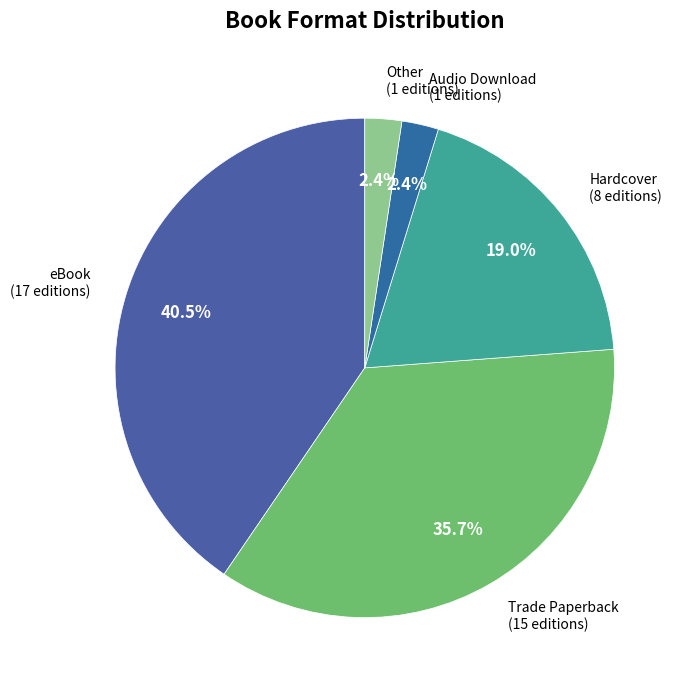

What is the largest slice in the pie chart?

eBook